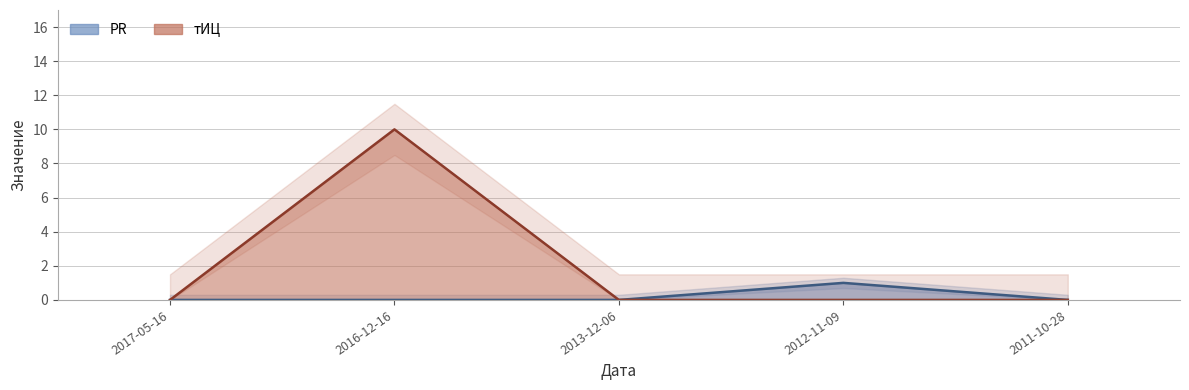

Which series has the largest total across all categories?

тИЦ